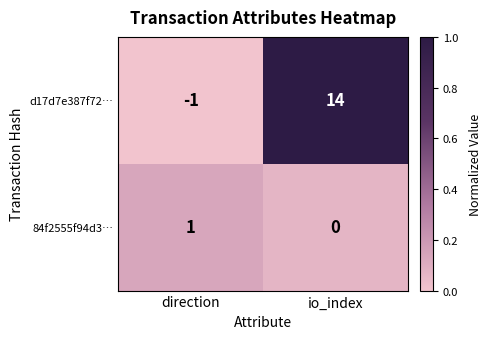

At which category is the sum across all series the highest?

io_index